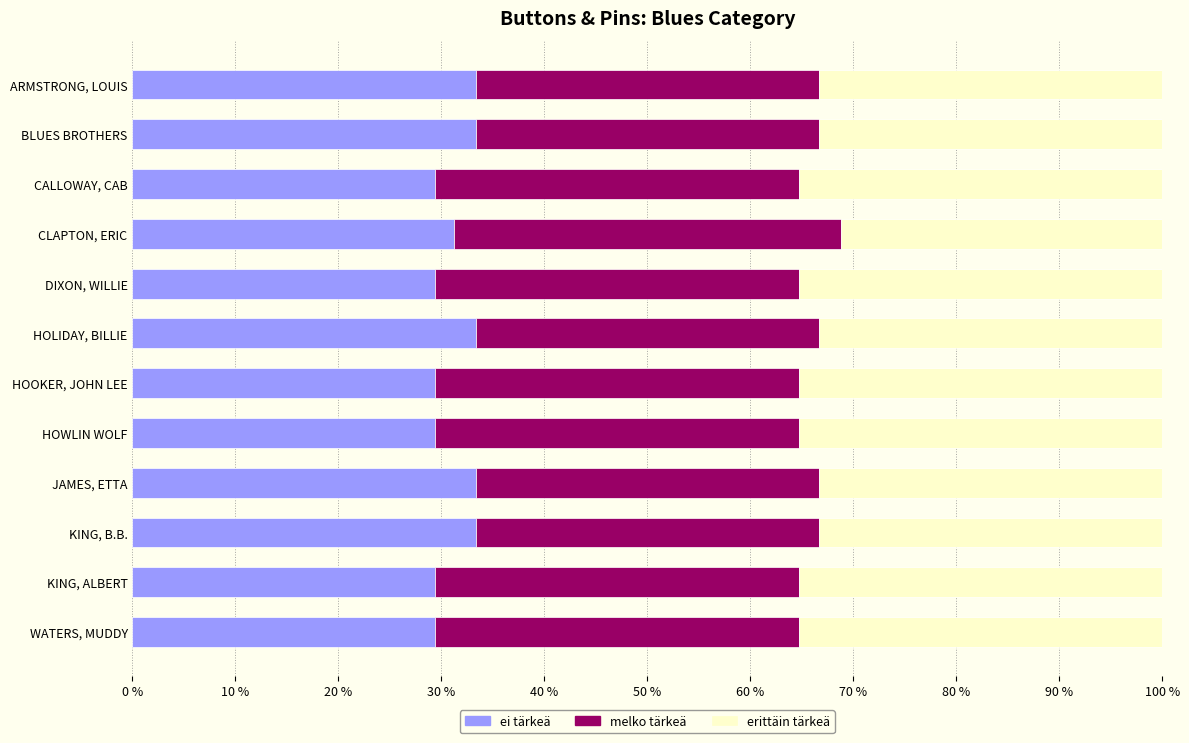

What is the total value across all series at CALLOWAY, CAB?

100.0